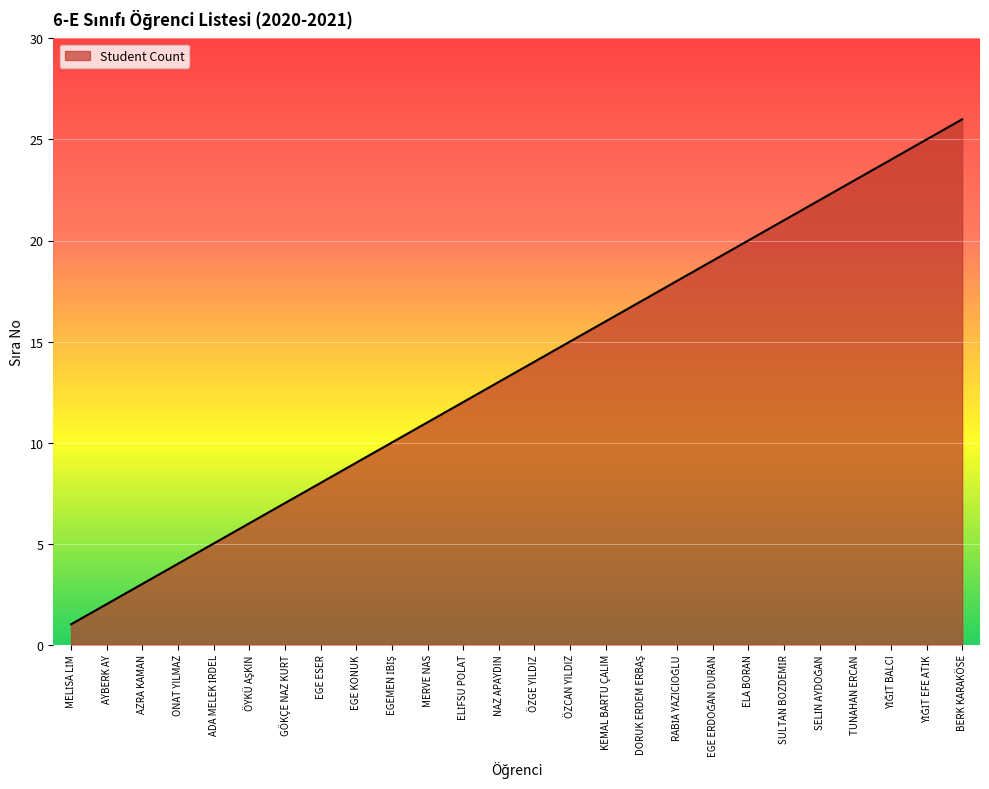

What is the difference between the maximum and minimum values?

25